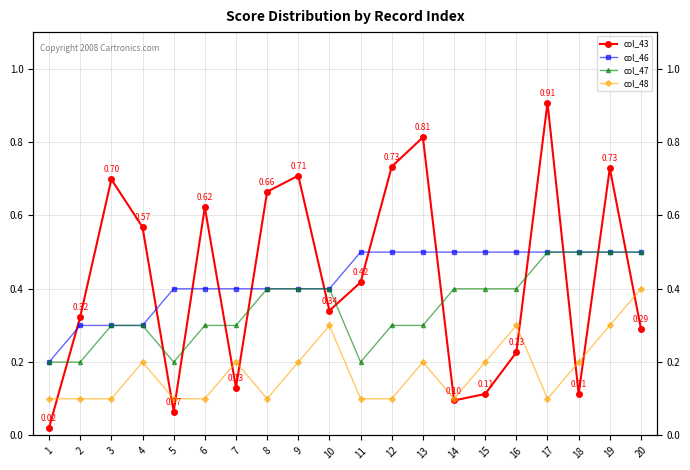

The col_47 series shows 0.5 at 15. True or false?

False